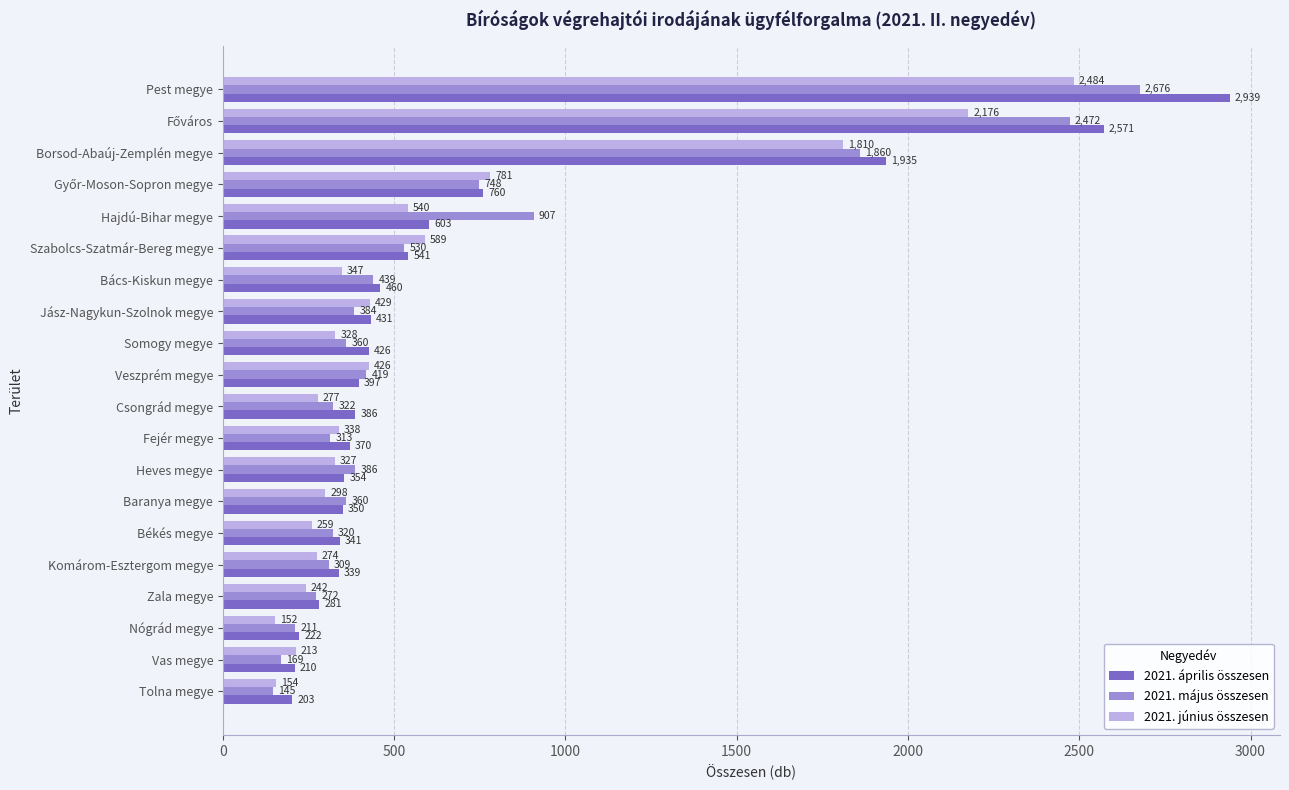

Which label corresponds to the smallest value in the chart?

Tolna megye